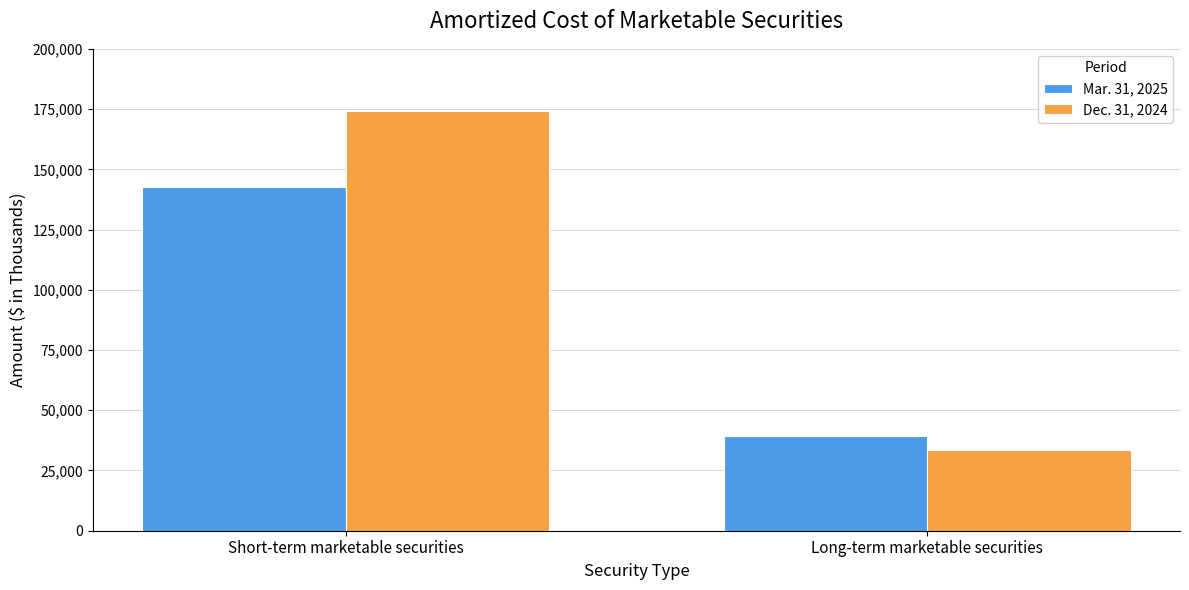

How many Mar. 31, 2025 values are between 39255 and 142744?

2